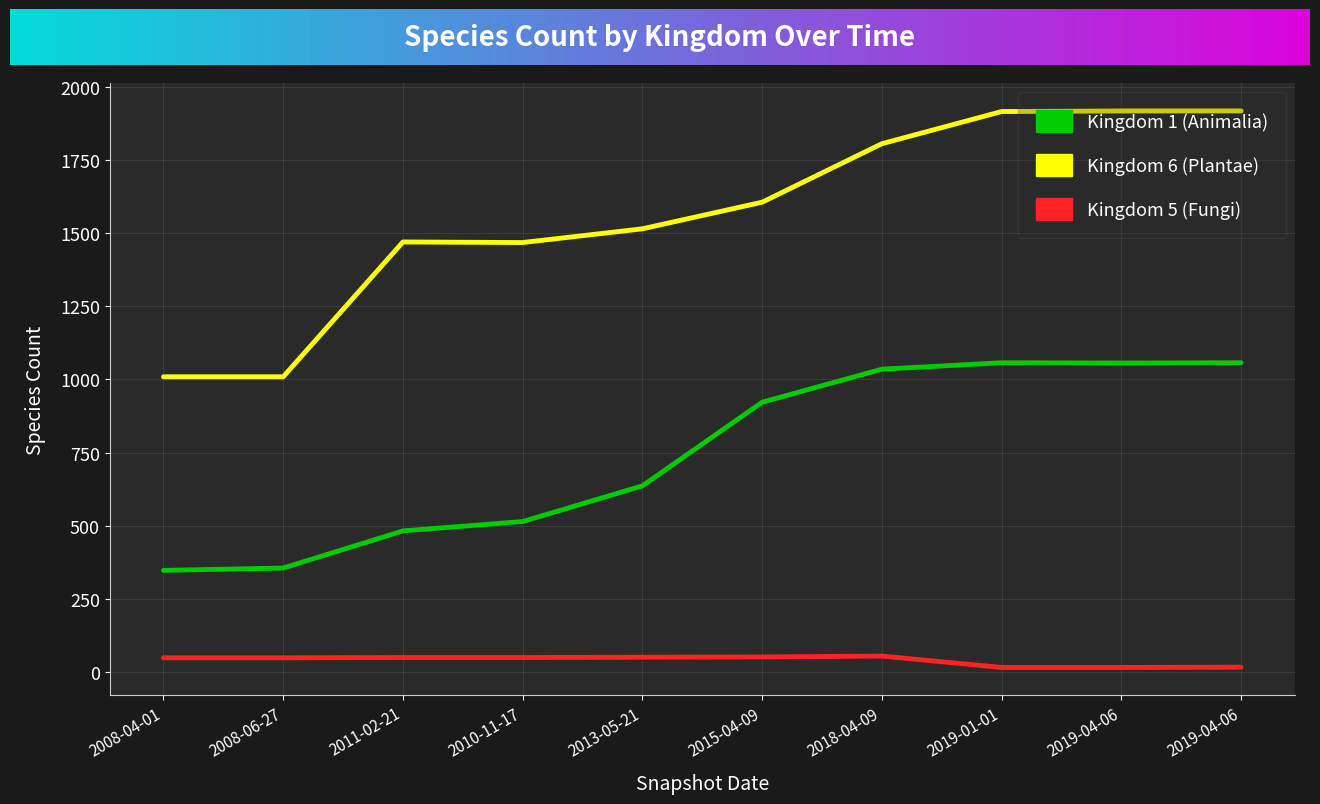

How many lines are shown in the chart?

3